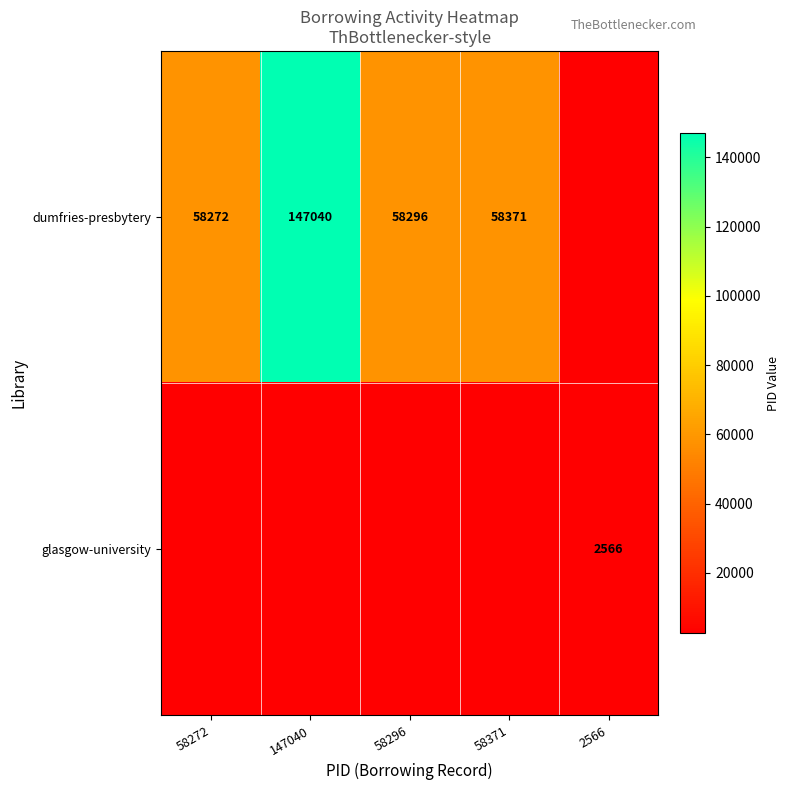

What is the sum of the dumfries-presbytery values at 58371 and 58296?

116667